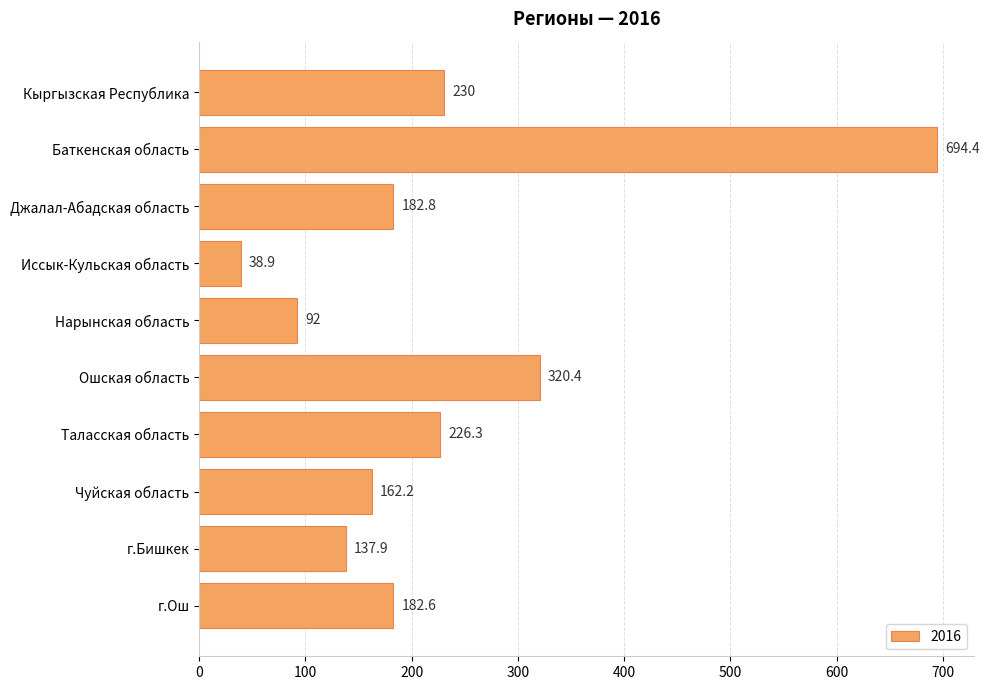

Count the number of data series in this chart.

1